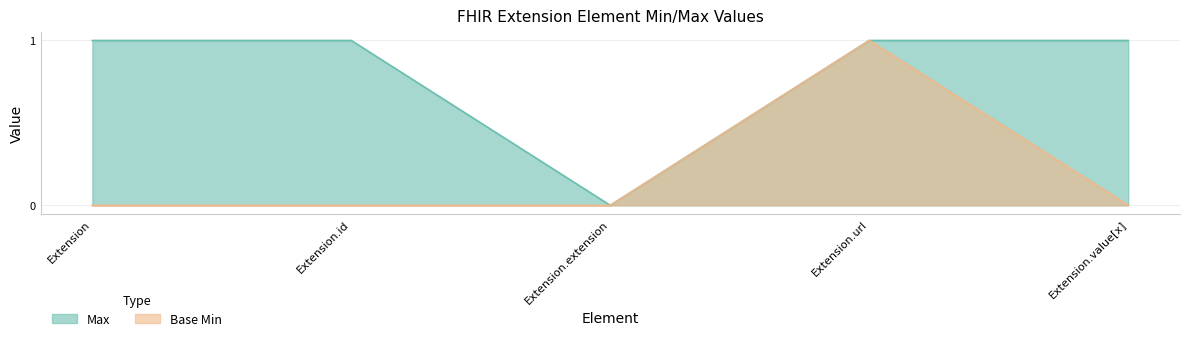

Rank the series by their maximum value, from lowest to highest.

Max, Base Min